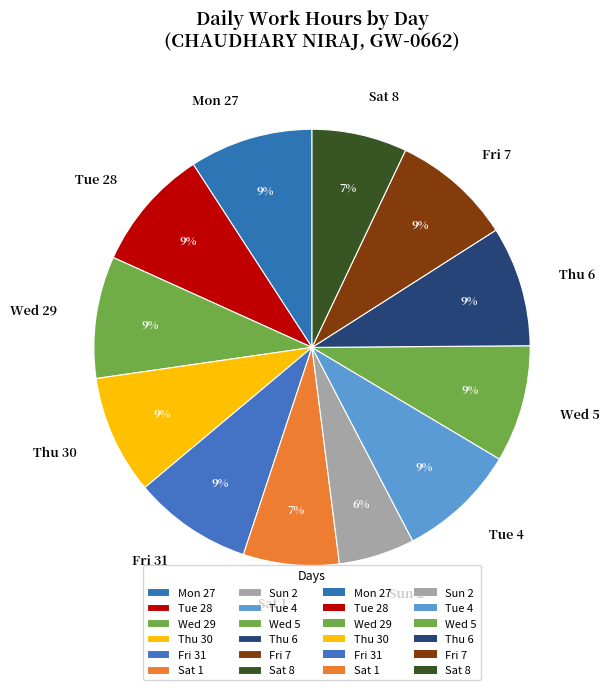

Which category has the smallest portion of the pie?

Sun 2